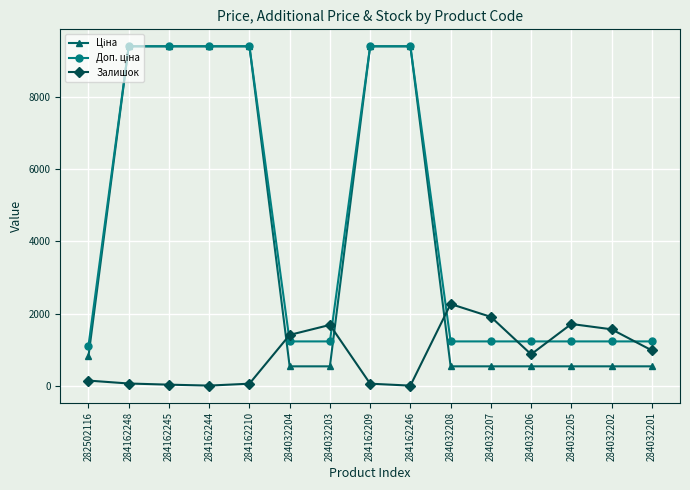

What is the highest value of the Залишок series?

2265.0